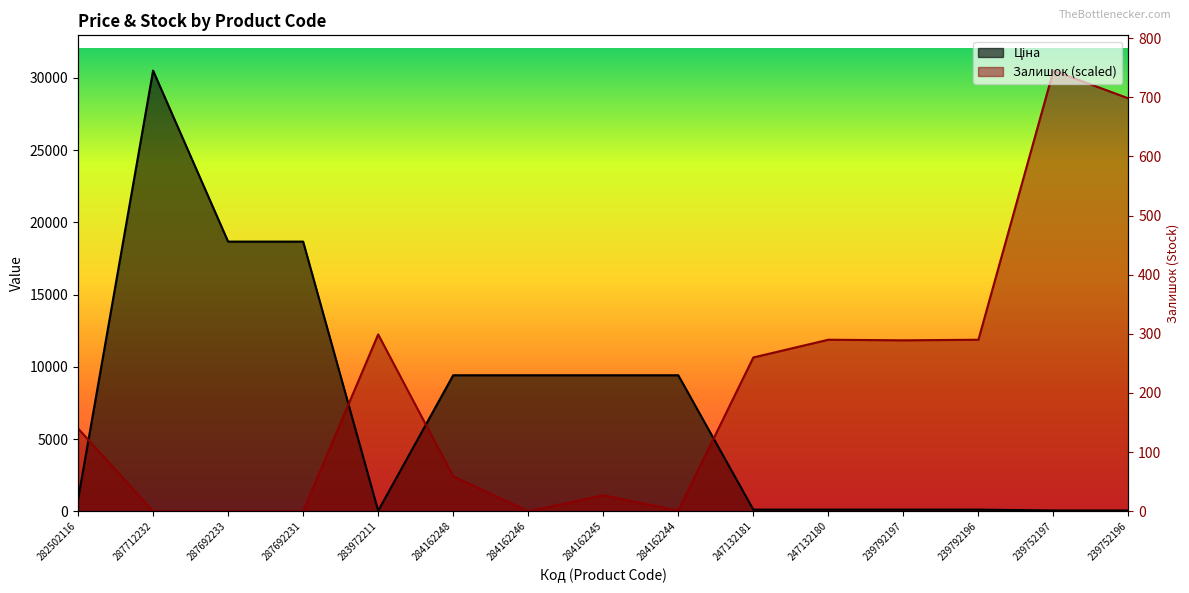

The value of Ціна at 247132181 is 113.3. True or false?

True